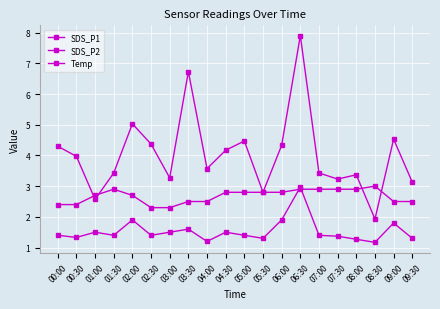

What is the average value of the SDS_P2 series?

1.5